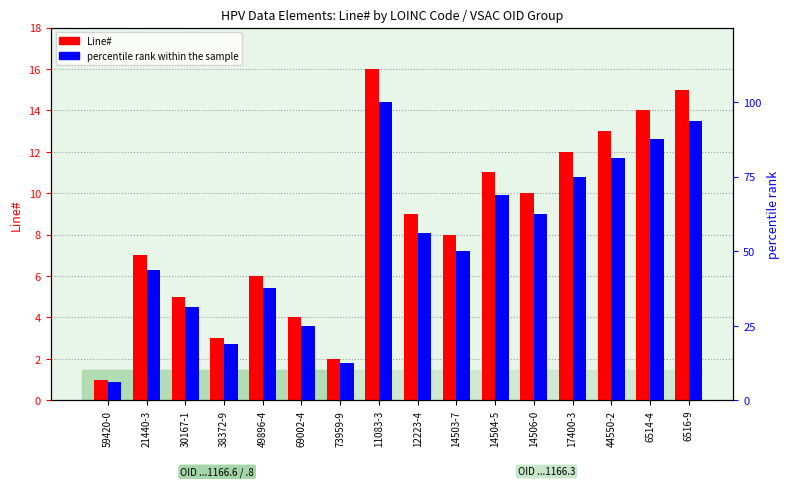

How many groups of bars are there?

16